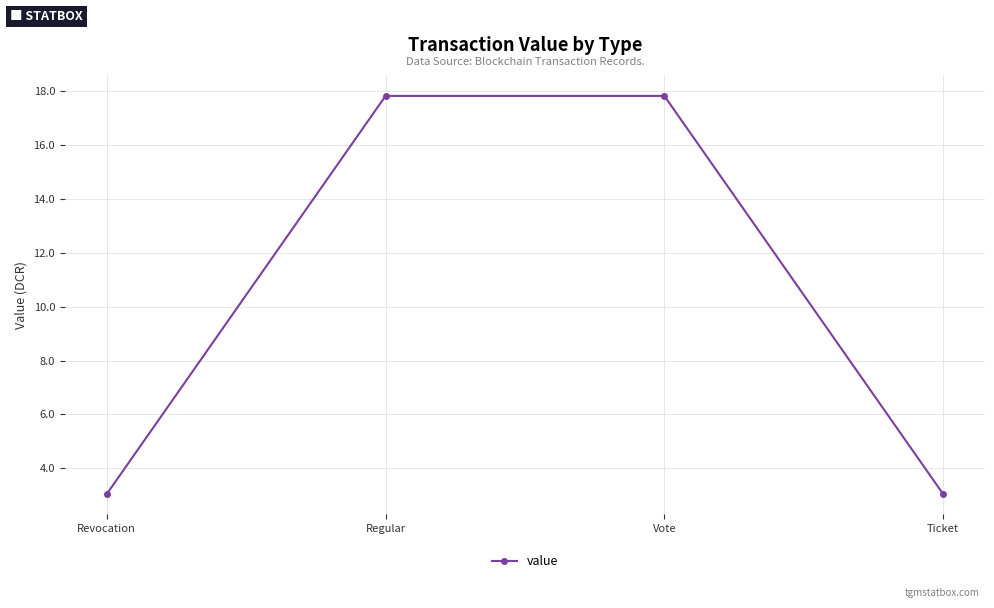

What is the label of the 4th point from the right?

Revocation